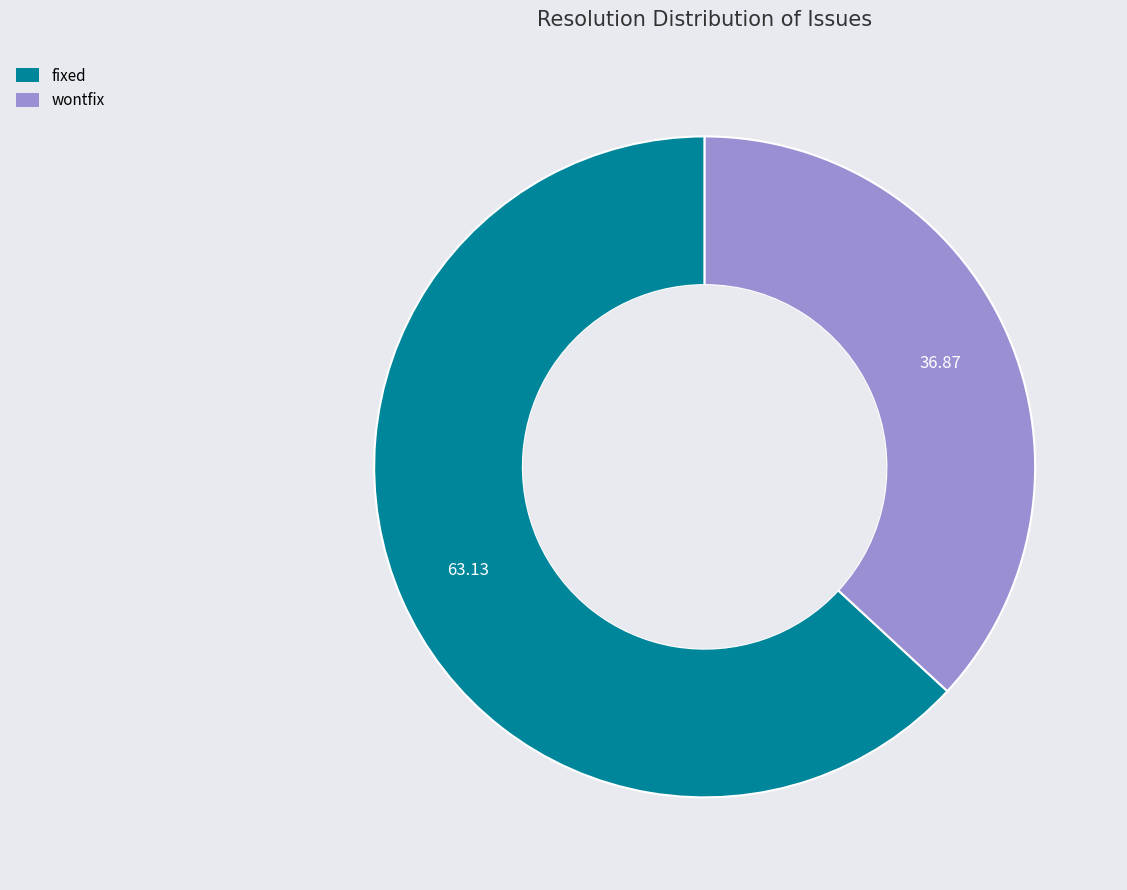

Which slice is the largest?

fixed